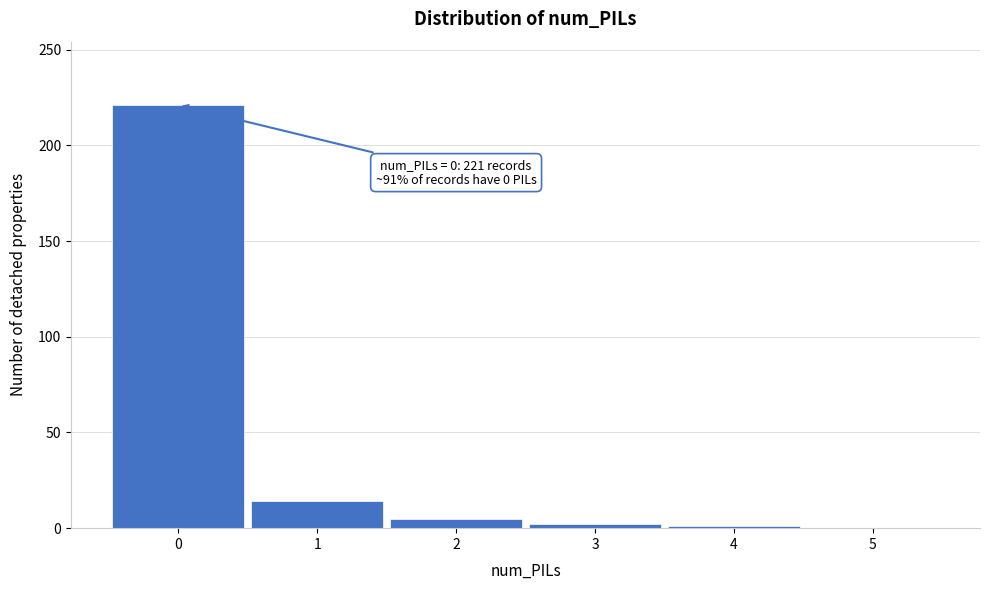

What is the greatest value displayed?

221